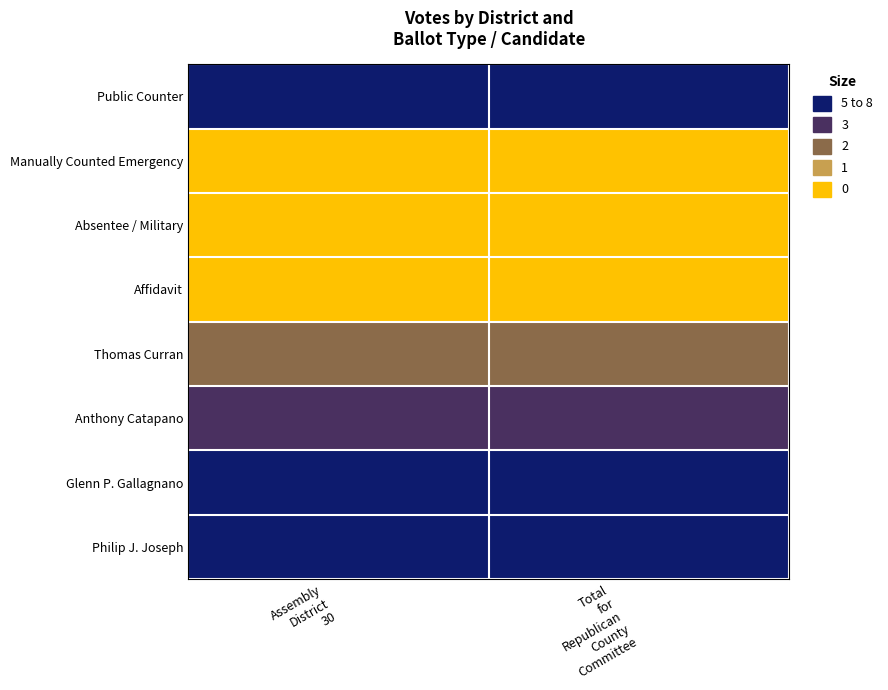

Reading left to right, list all the values displayed in this chart.

Public Counter: Assembly
District
30=8	Total
for
Republican
County
Committee=8
Manually Counted Emergency: Assembly
District
30=0	Total
for
Republican
County
Committee=0
Absentee / Military: Assembly
District
30=0	Total
for
Republican
County
Committee=0
Affidavit: Assembly
District
30=0	Total
for
Republican
County
Committee=0
Thomas Curran: Assembly
District
30=2	Total
for
Republican
County
Committee=2
Anthony Catapano: Assembly
District
30=3	Total
for
Republican
County
Committee=3
Glenn P. Gallagnano: Assembly
District
30=5	Total
for
Republican
County
Committee=5
Philip J. Joseph: Assembly
District
30=5	Total
for
Republican
County
Committee=5